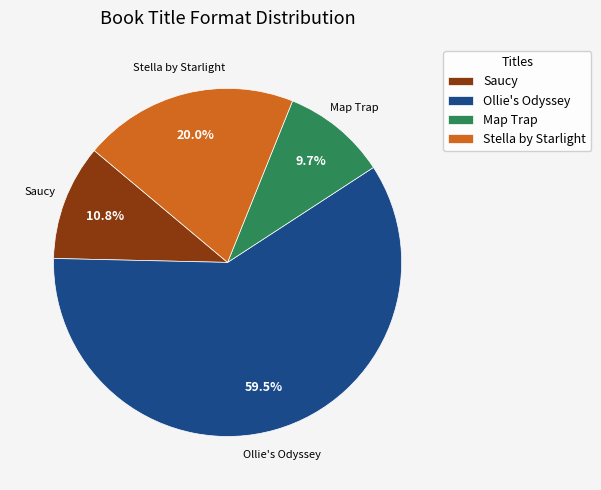

Does Stella by Starlight account for over 50% of the chart?

No